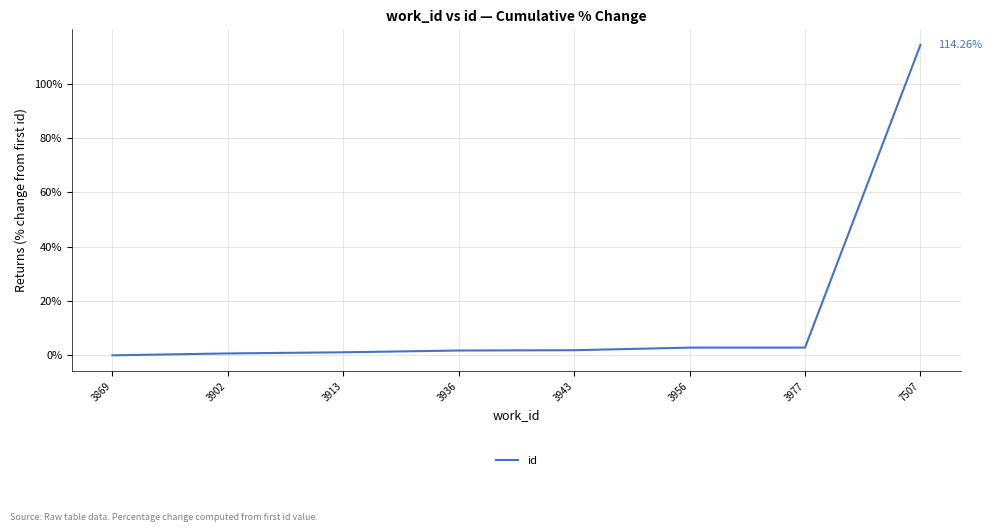

What is the sum of all values?

125.4